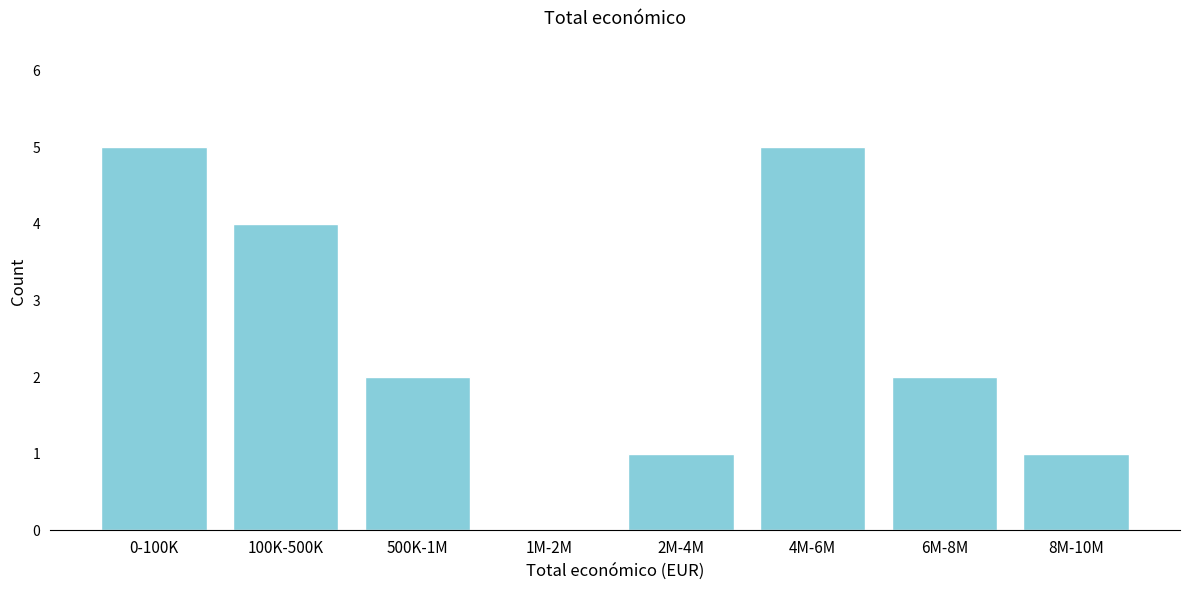

Reading left to right, transcribe all the data shown in this chart.

0-100K=5	100K-500K=4	500K-1M=2	1M-2M=0	2M-4M=1	4M-6M=5	6M-8M=2	8M-10M=1